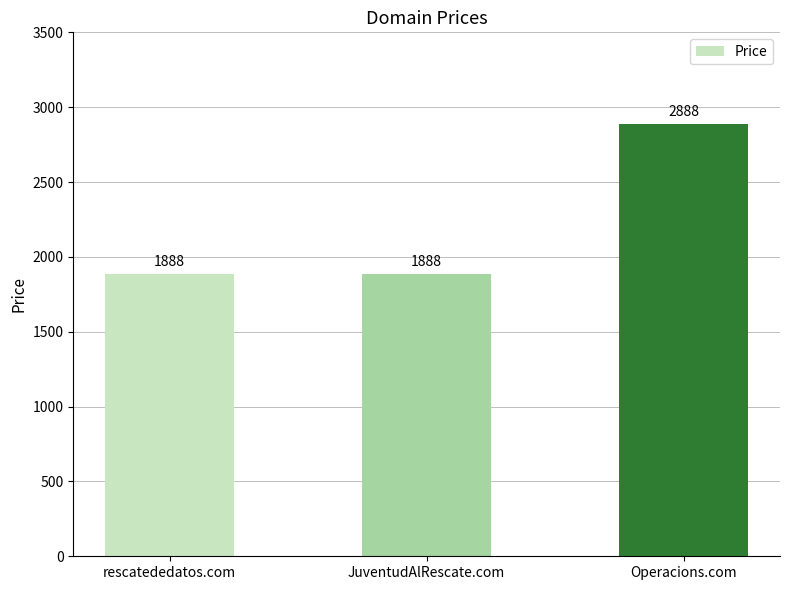

How many data points are above 1888?

1